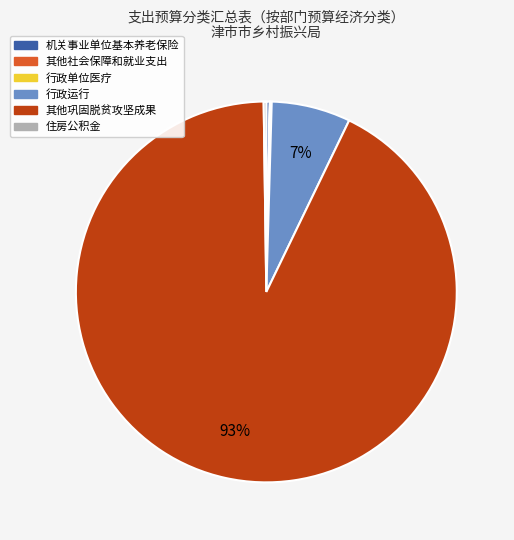

To the nearest percent, what is the average slice percentage?

17%